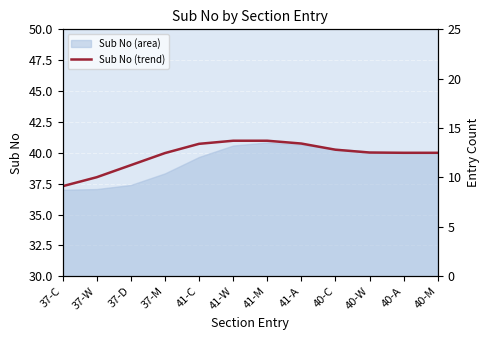

Where is the first local maximum?

41-M